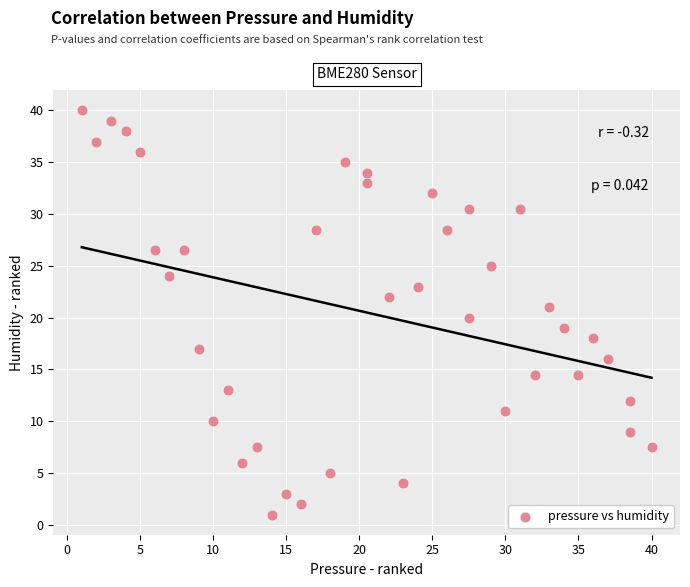

What is the range of X values (max minus min)?

39.0